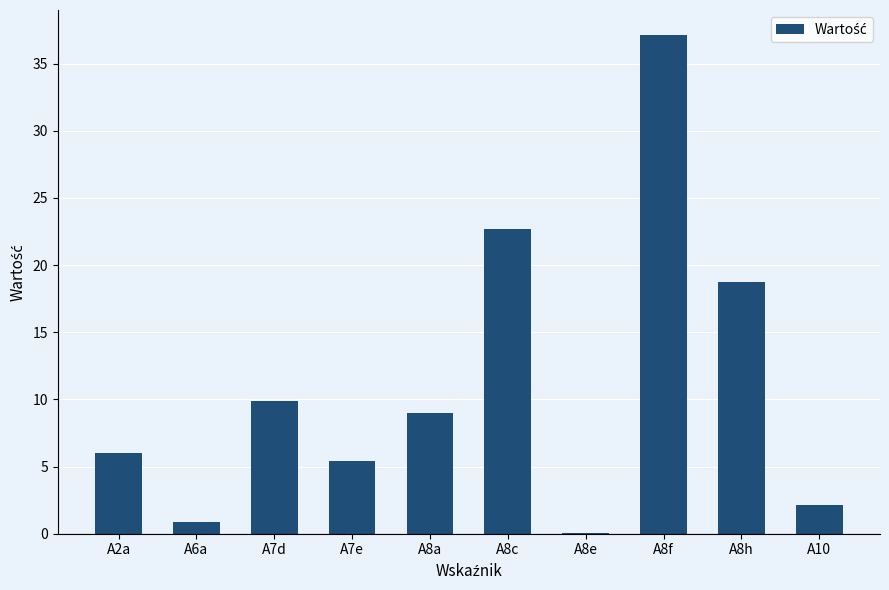

What is the ratio of the value at A8f to the value at A10?

17.1